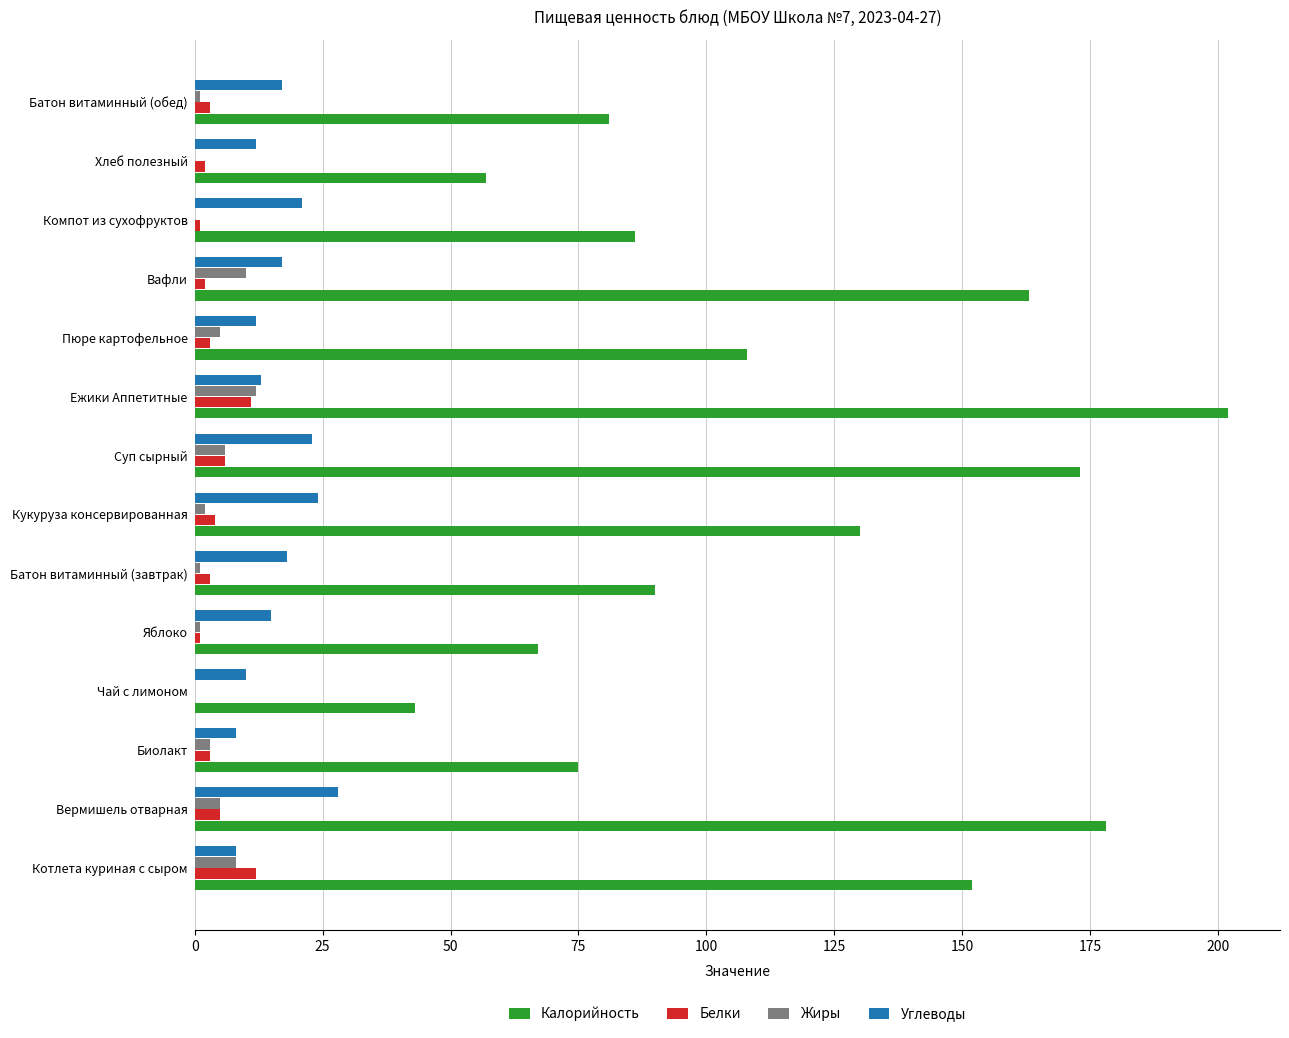

At which label is Калорийность closest to 122?

Кукуруза консервированная